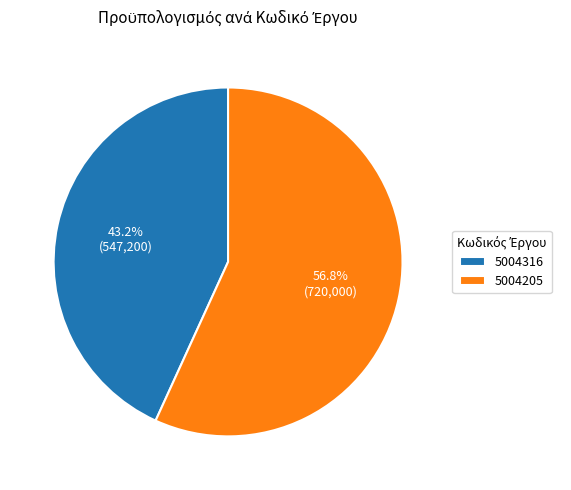

What percentage is the 5004316 slice, to the nearest percent?

43%